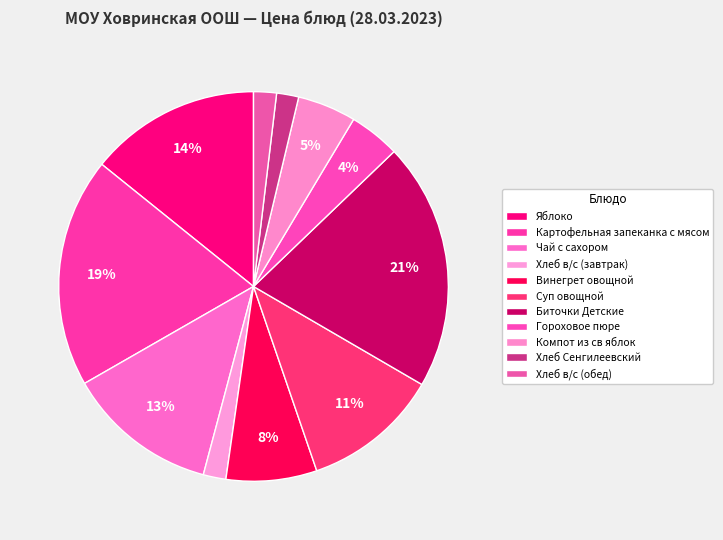

How many slices are in this pie chart?

11